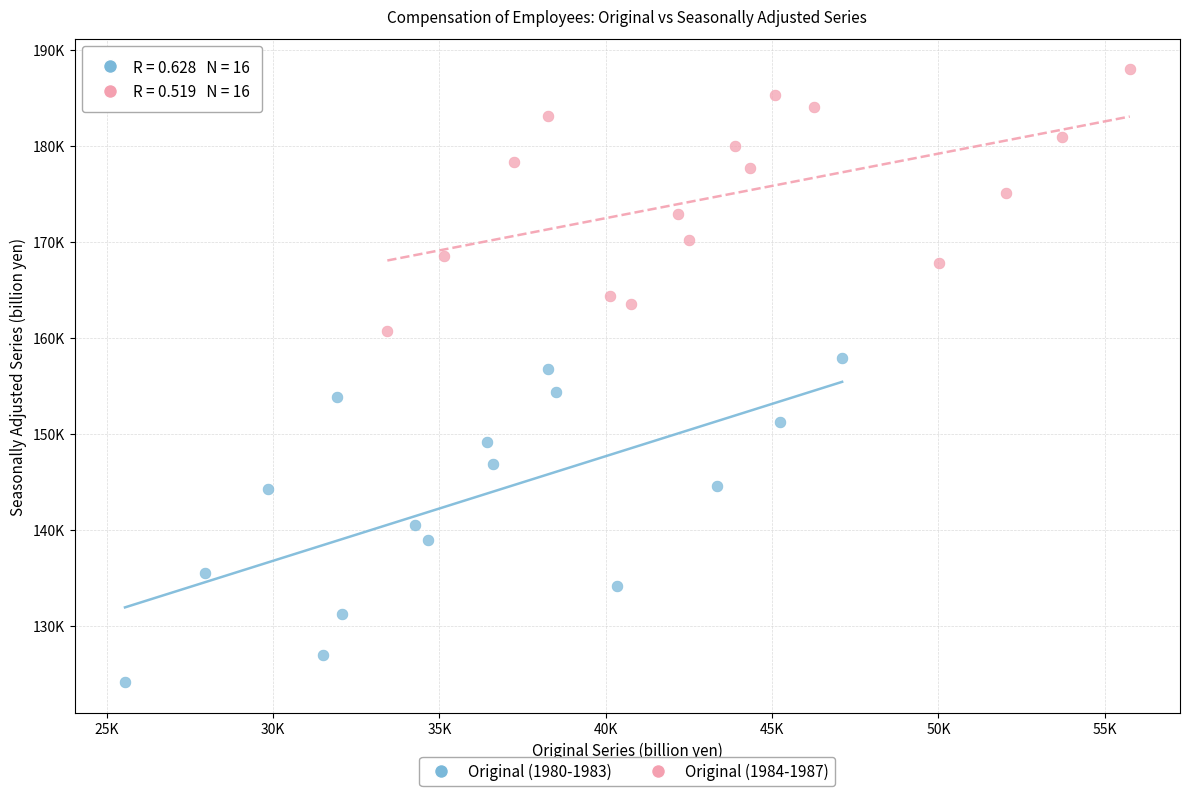

Which series reaches the minimum Y coordinate?

Original (1980-1983)